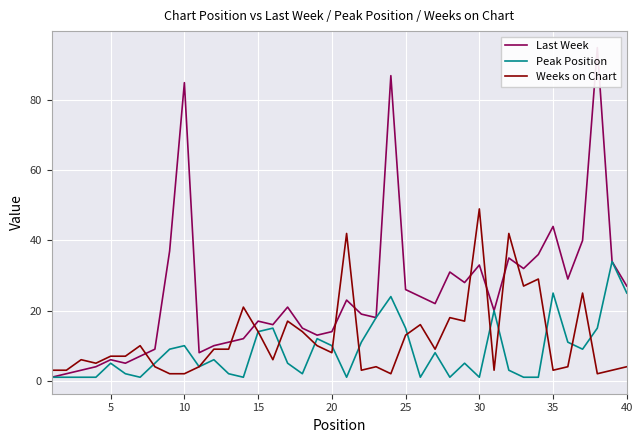

What is the difference between the maximum and minimum values in the Weeks on Chart series?

47